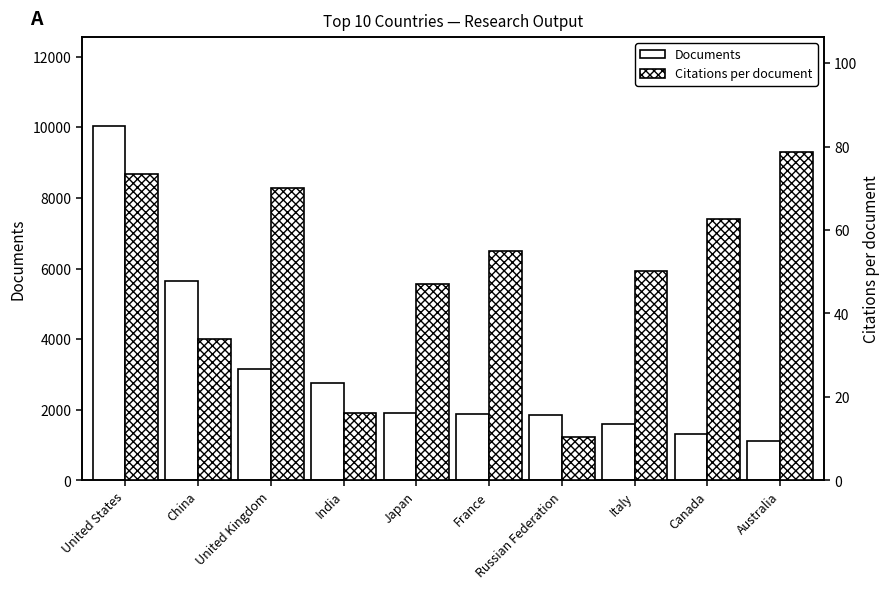

Reading right to left, transcribe all the data shown in this chart.

Documents: Australia=1115.0	Canada=1318.0	Italy=1596.0	Russian Federation=1860.0	France=1880.0	Japan=1907.0	India=2749.0	United Kingdom=3170.0	China=5659.0	United States=10041.0
Citations per document: Australia=78.7	Canada=62.6	Italy=50.2	Russian Federation=10.3	France=54.9	Japan=47.1	India=16.2	United Kingdom=70.0	China=33.9	United States=73.4